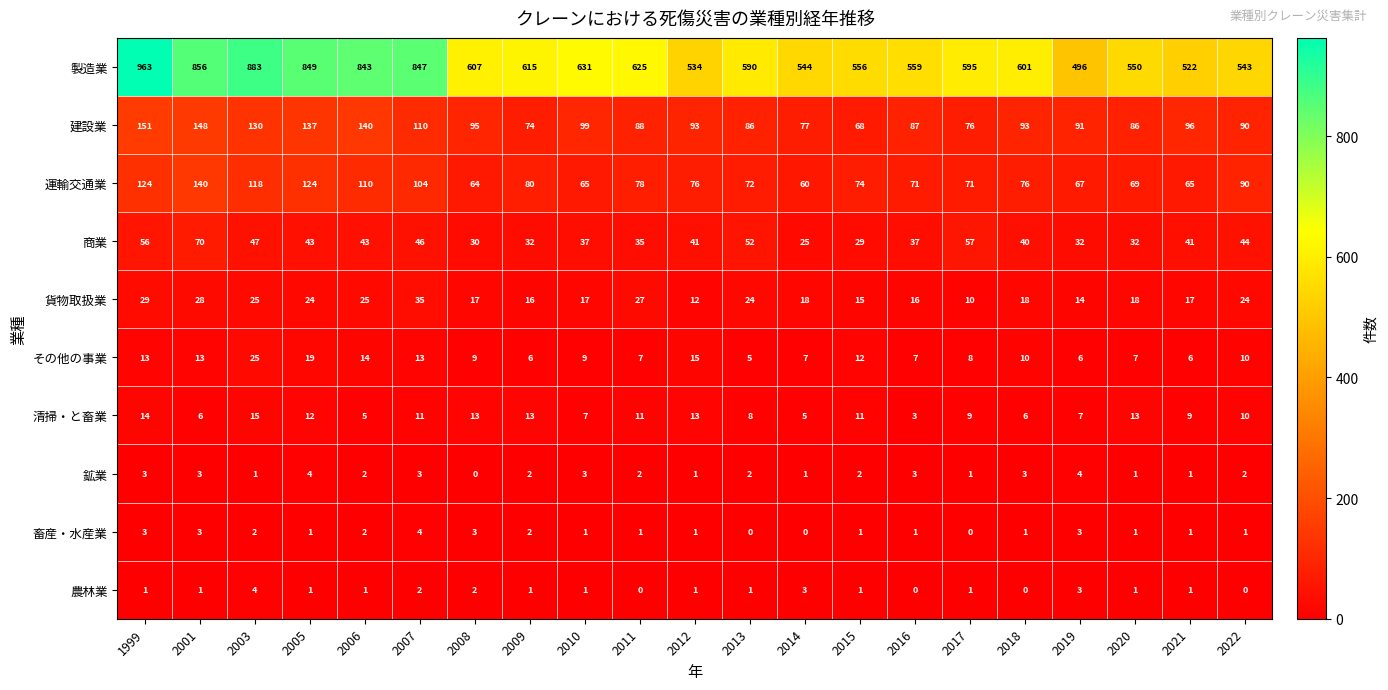

What is the maximum value shown in the chart?

963